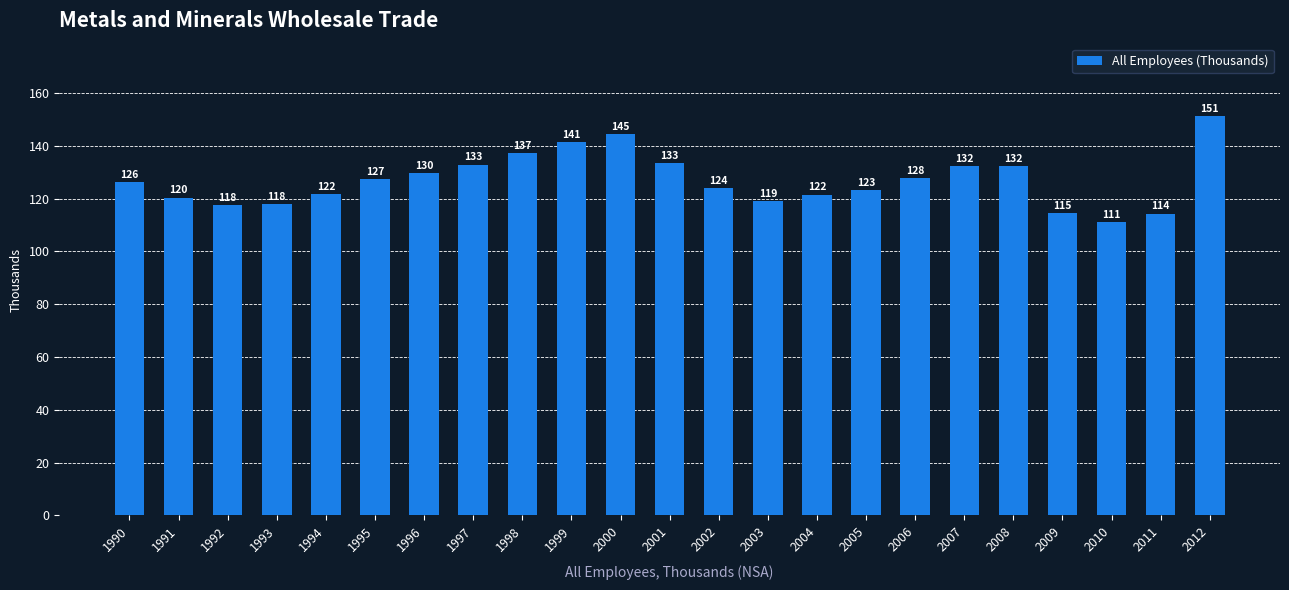

Approximately how many times larger is the value at 2001 compared to 1999?

0.9